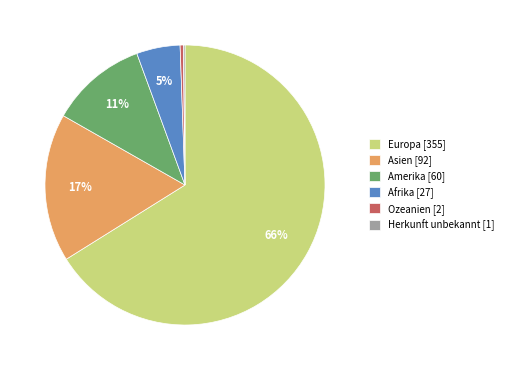

To the nearest percent, what is the average slice percentage?

17%